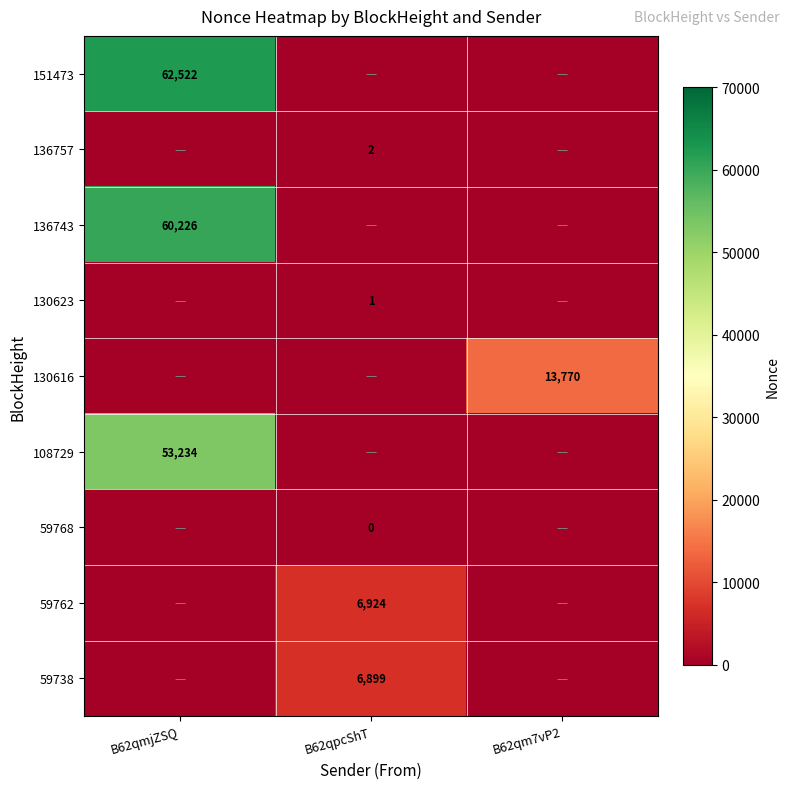

The value of 136757 at B62qpcShT is 1. True or false?

False